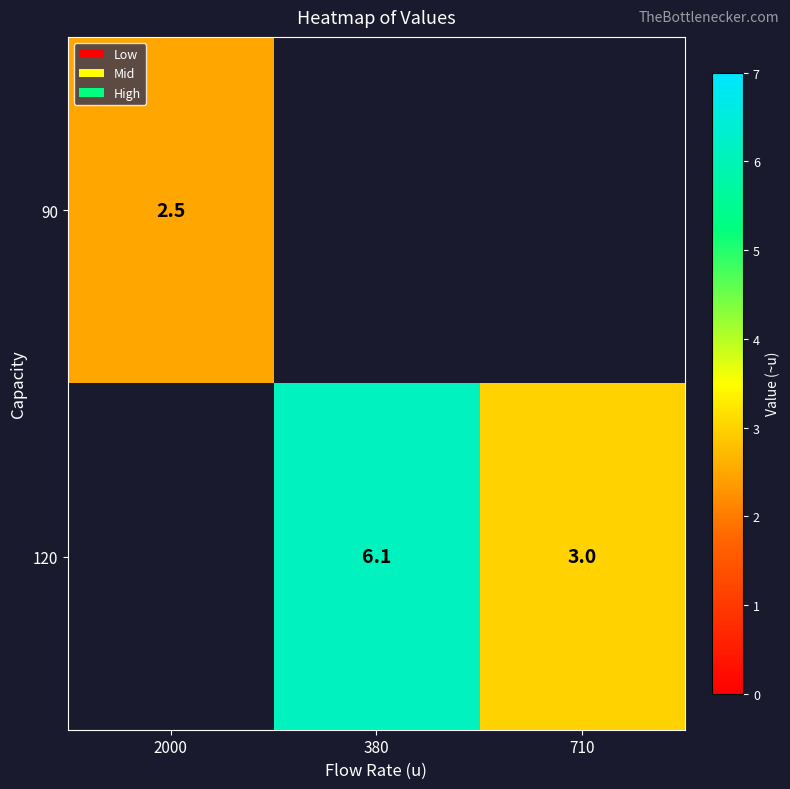

What is the difference between the 120 values at 710 and 380?

3.1